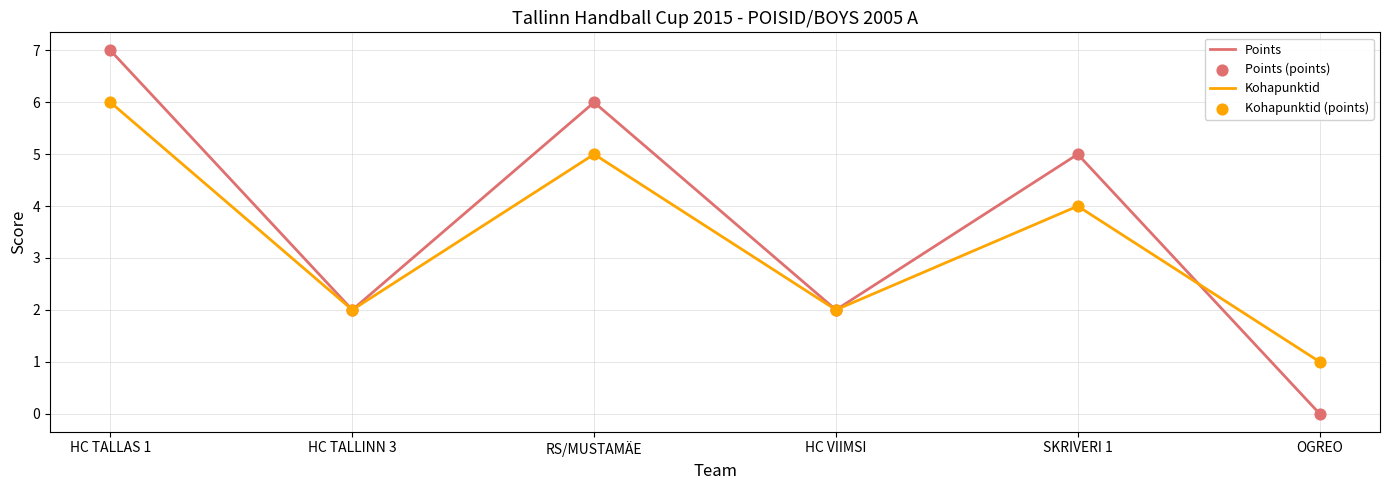

At which category is the sum across all series the highest?

HC TALLAS 1